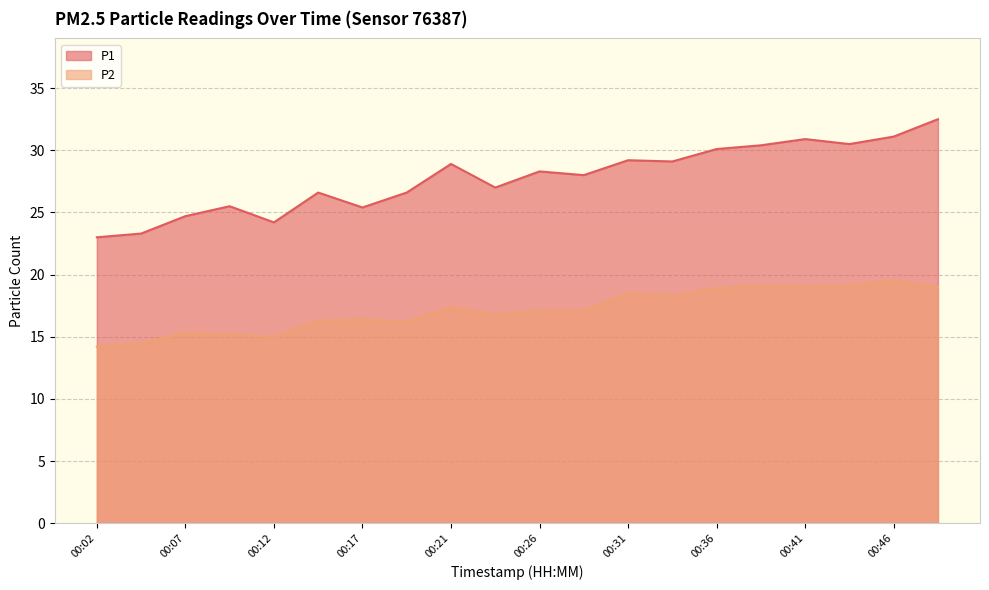

The P1 series shows 49.2 at 00:41. True or false?

False